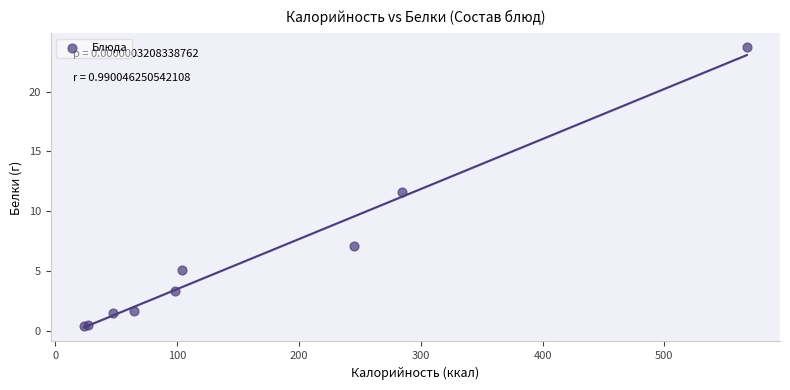

What Y value in the scatter plot is closest to 12?

11.6